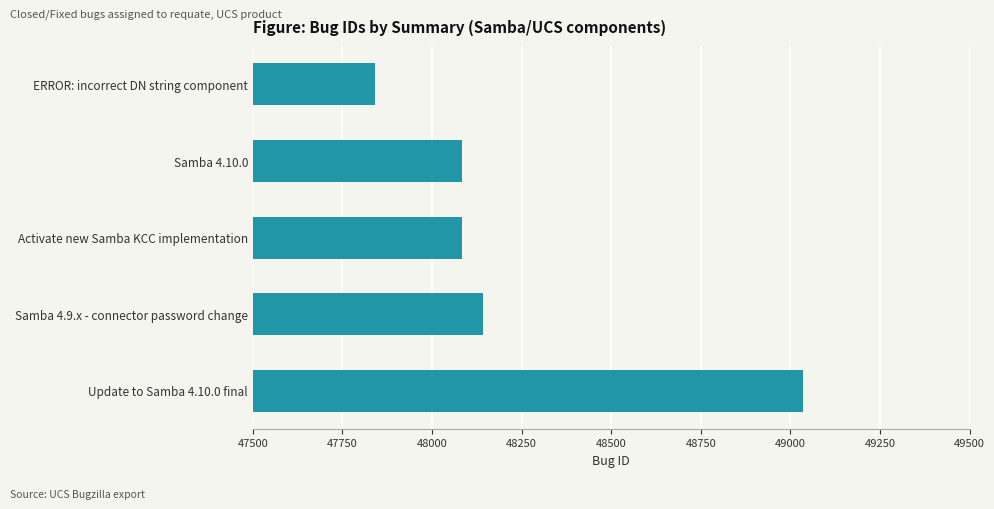

What is the change in value from Samba 4.9.x - connector password change to Update to Samba 4.10.0 final?

+892